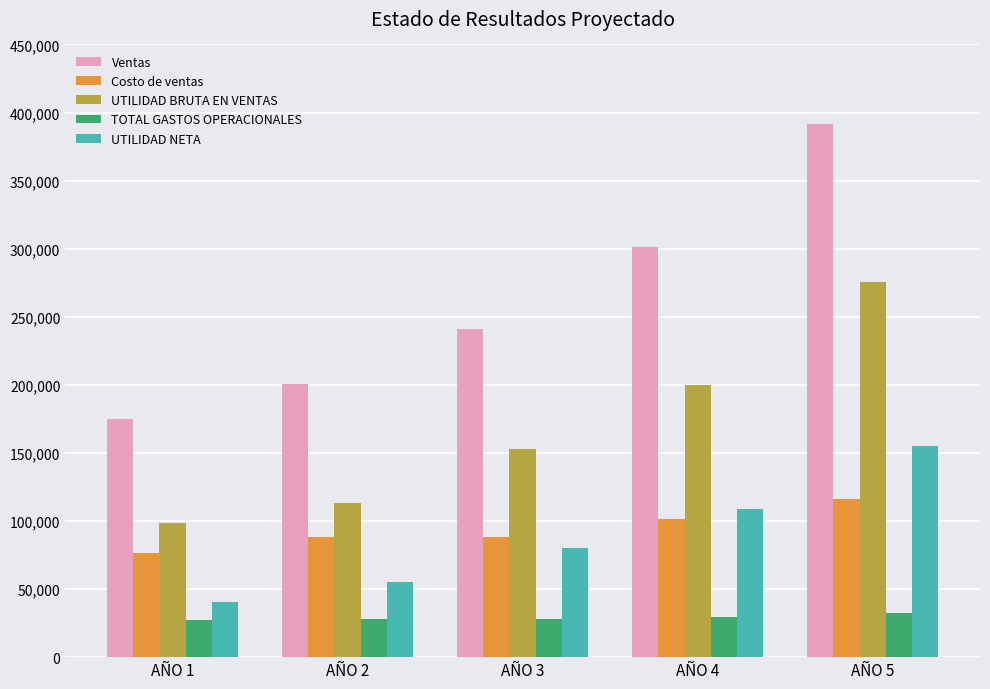

True or false: UTILIDAD NETA has a value of 155347.4 at AÑO 5.

True